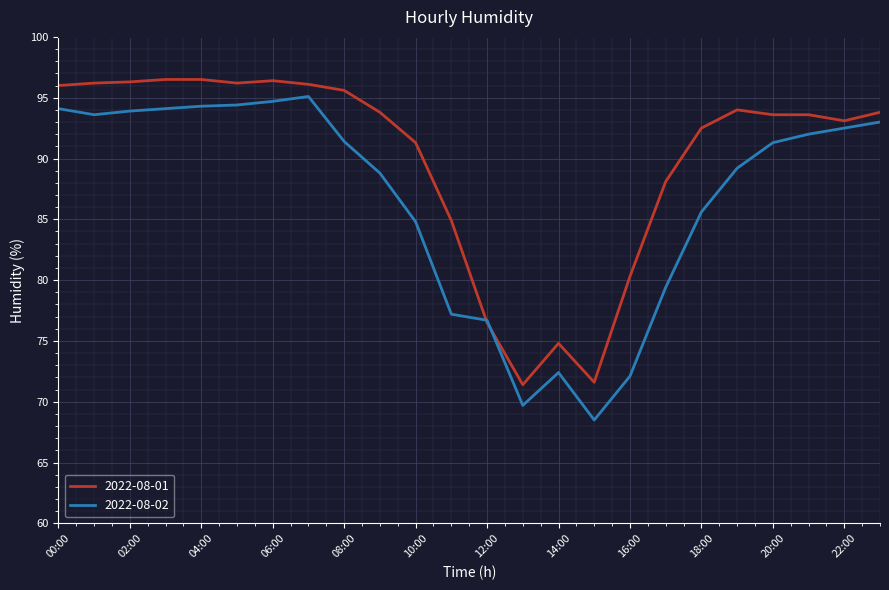

Which series ends up on top after the final intersection of 2022-08-02 and 2022-08-01?

2022-08-01